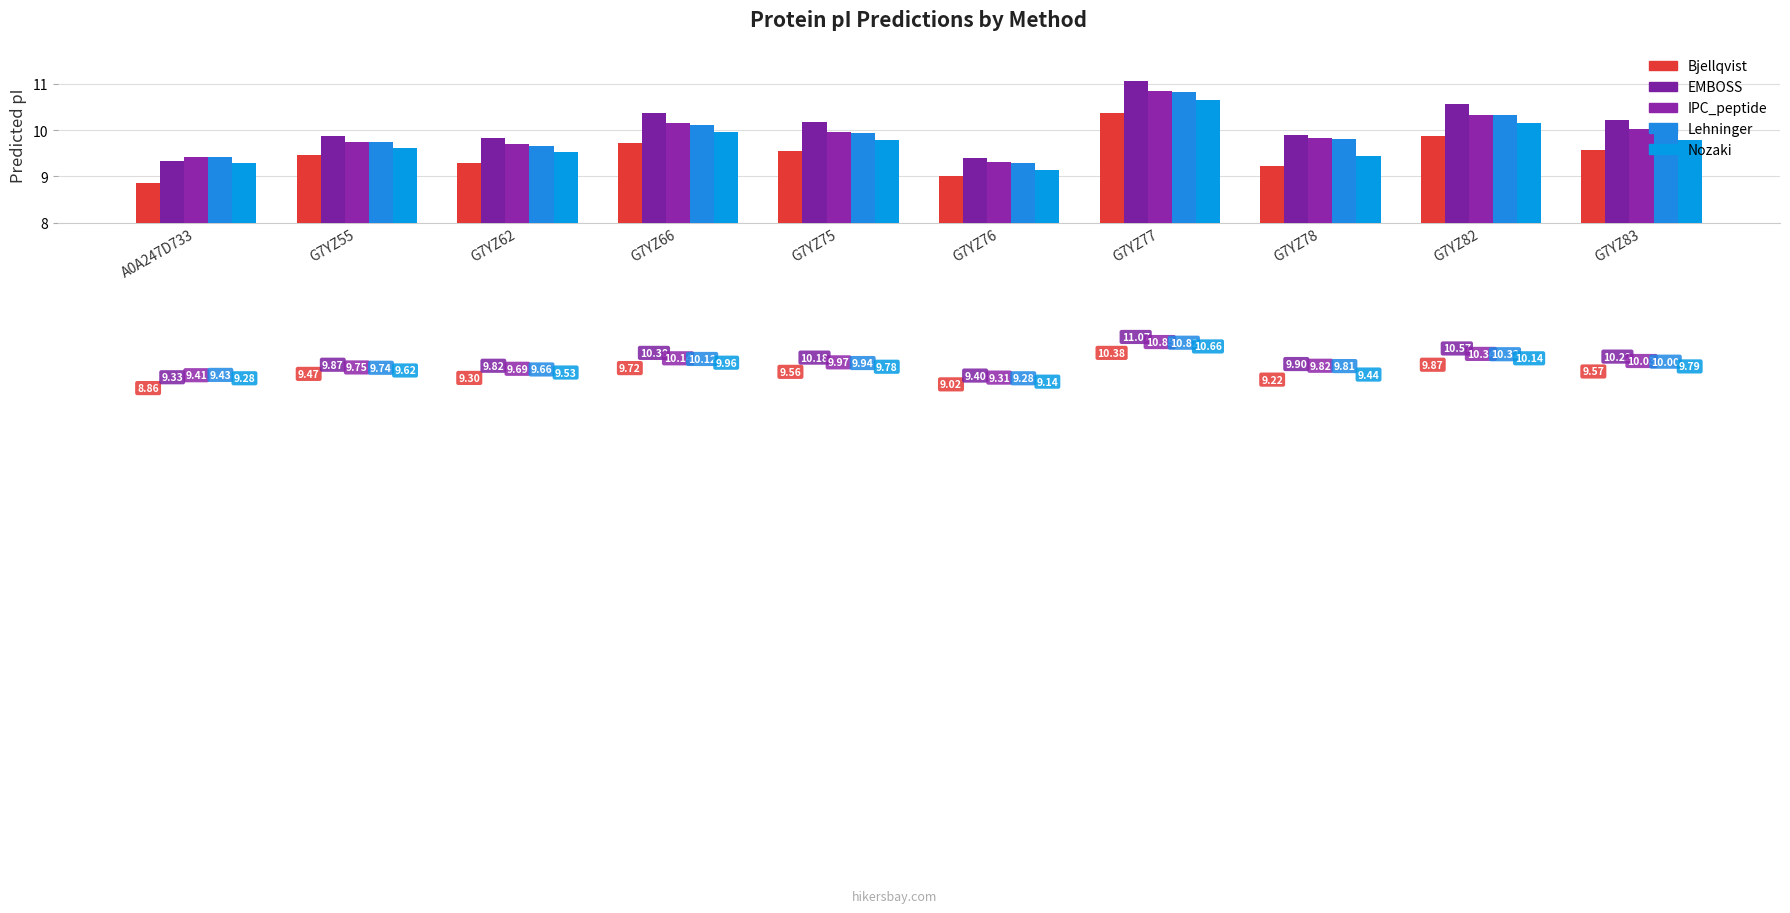

Reading right to left, extract all data points from this chart.

Bjellqvist: 9.6	9.9	9.2	10.4	9.0	9.6	9.7	9.3	9.5	8.9
EMBOSS: 10.2	10.6	9.9	11.1	9.4	10.2	10.4	9.8	9.9	9.3
IPC_peptide: 10.0	10.3	9.8	10.8	9.3	10.0	10.1	9.7	9.8	9.4
Lehninger: 10.0	10.3	9.8	10.8	9.3	9.9	10.1	9.7	9.7	9.4
Nozaki: 9.8	10.1	9.4	10.7	9.1	9.8	10.0	9.5	9.6	9.3